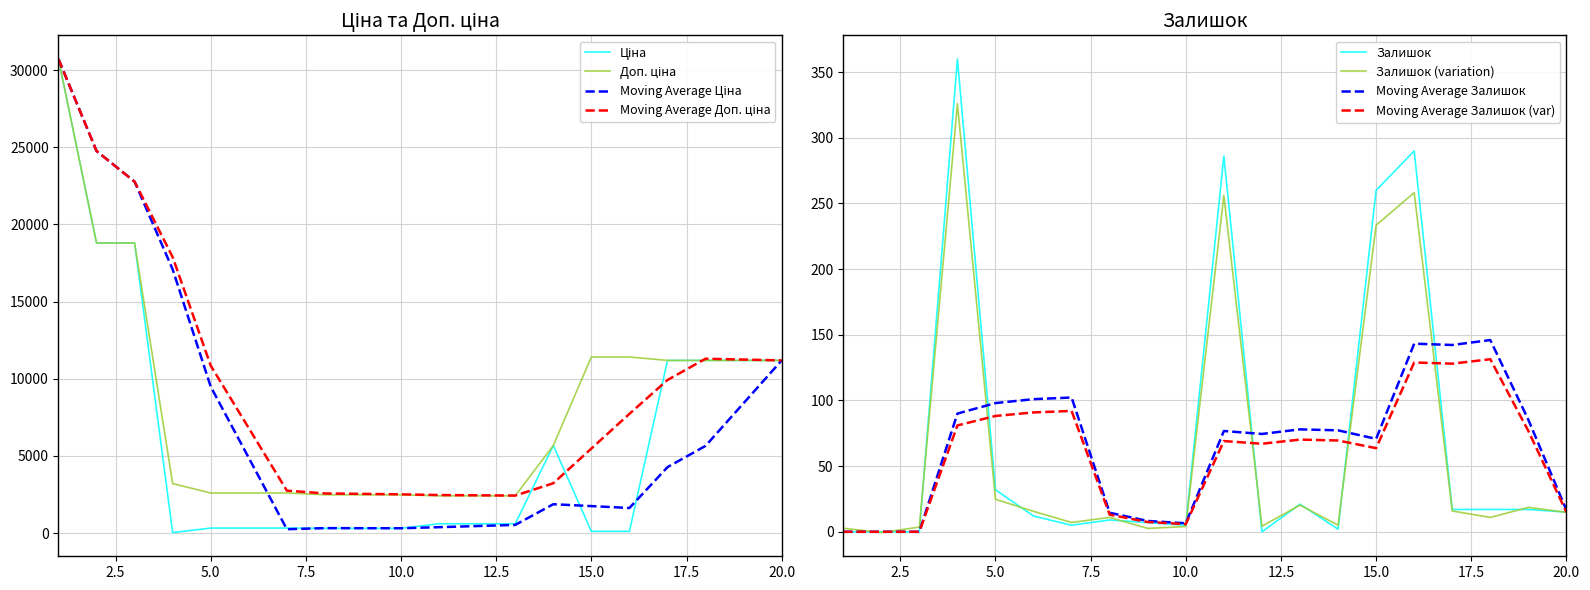

List the labels in order of Ціна value, smallest first.

4, 15, 16, 8, 9, 10, 5, 6, 7, 11, 12, 13, 14, 17, 18, 19, 20, 2, 3, 1